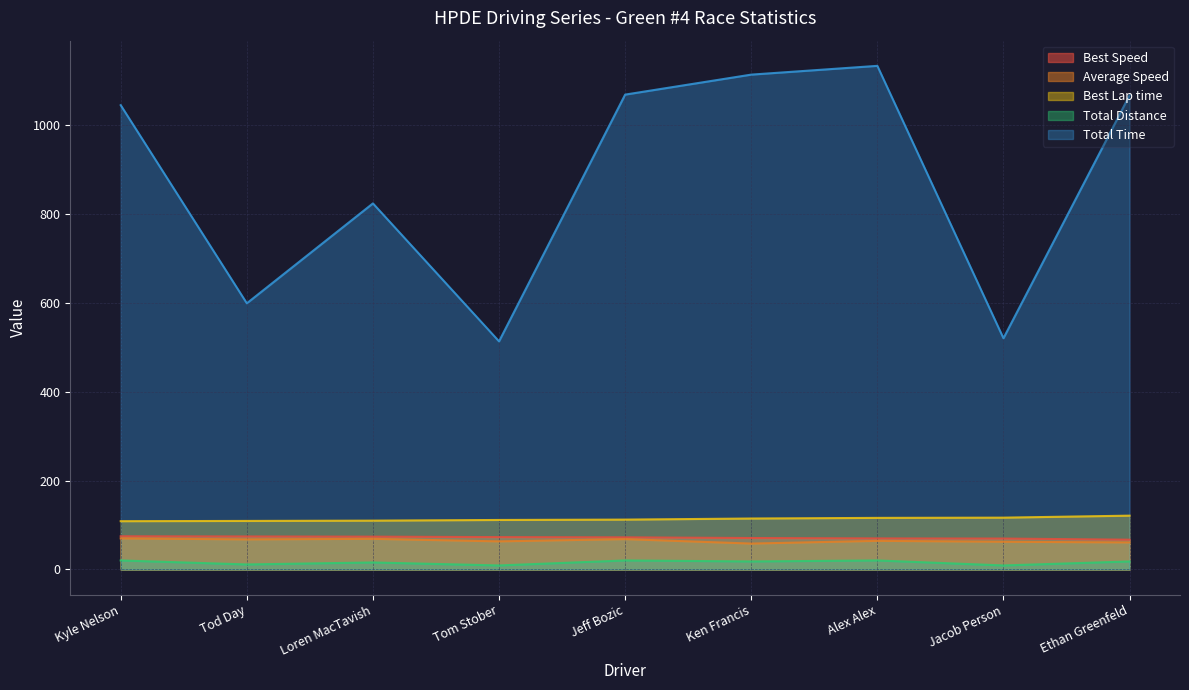

Between Ethan Greenfeld and Ken Francis, which is larger?

Ken Francis